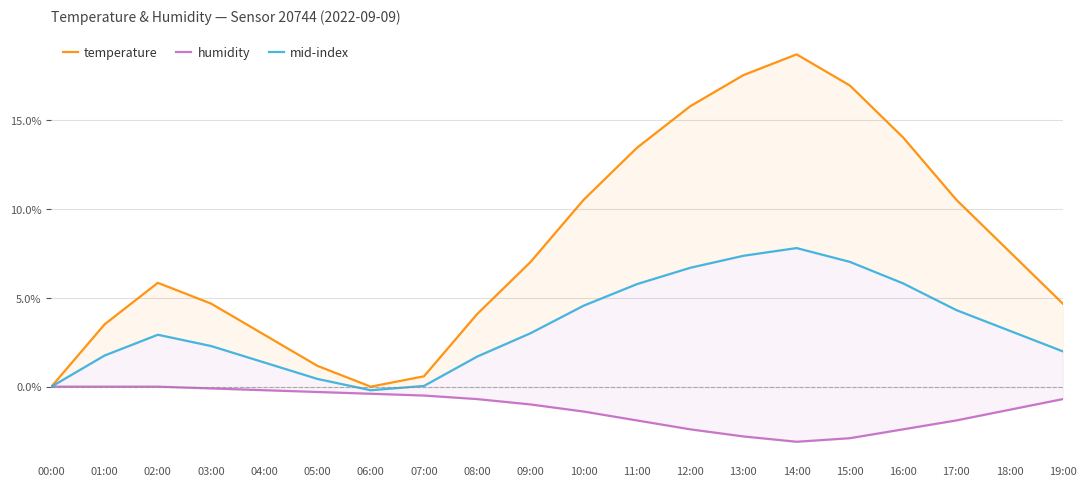

Rank the categories by temperature value from highest to lowest.

14:00, 13:00, 15:00, 12:00, 16:00, 11:00, 10:00, 17:00, 18:00, 09:00, 02:00, 03:00, 19:00, 08:00, 01:00, 04:00, 05:00, 07:00, 00:00, 06:00